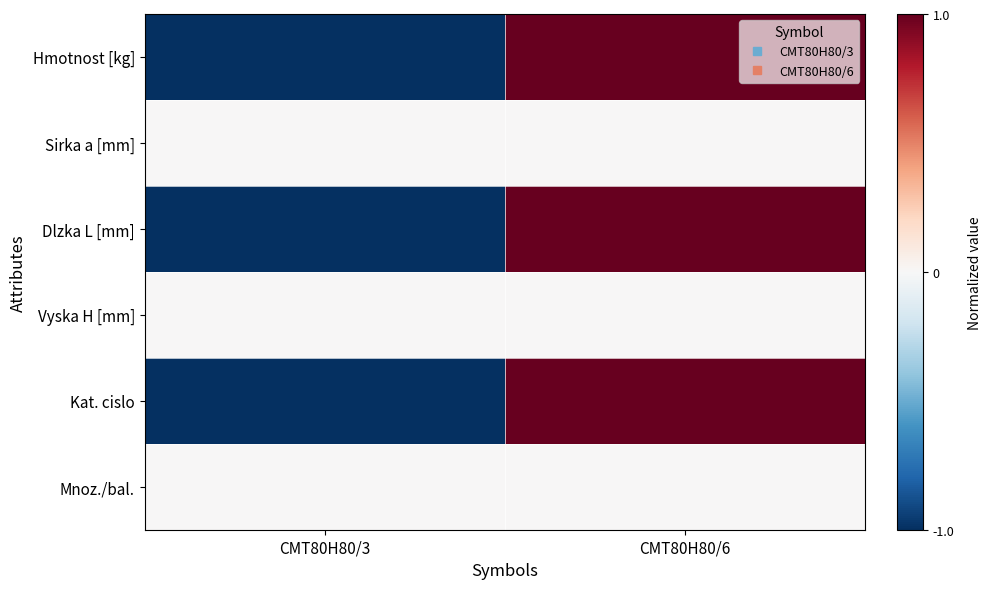

Between CMT80H80/3 and CMT80H80/6, which series saw the biggest shift?

Hmotnost [kg]